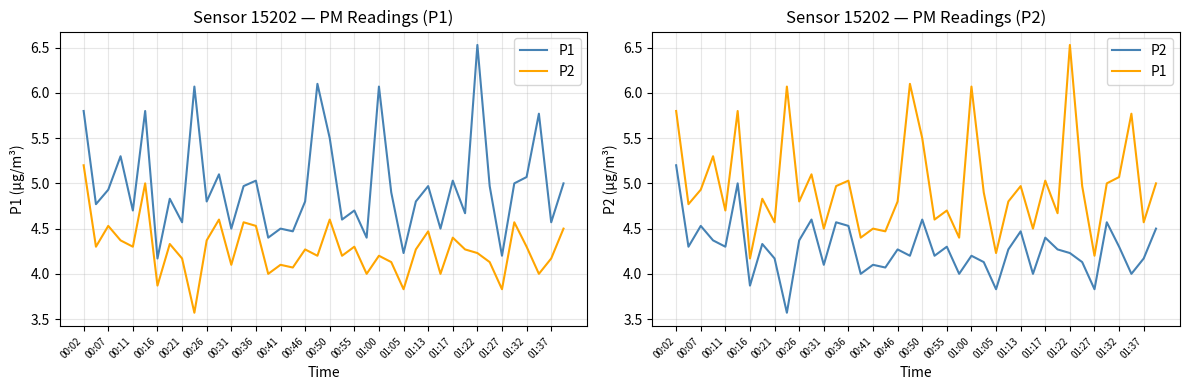

What is the maximum value shown in the chart?

6.5